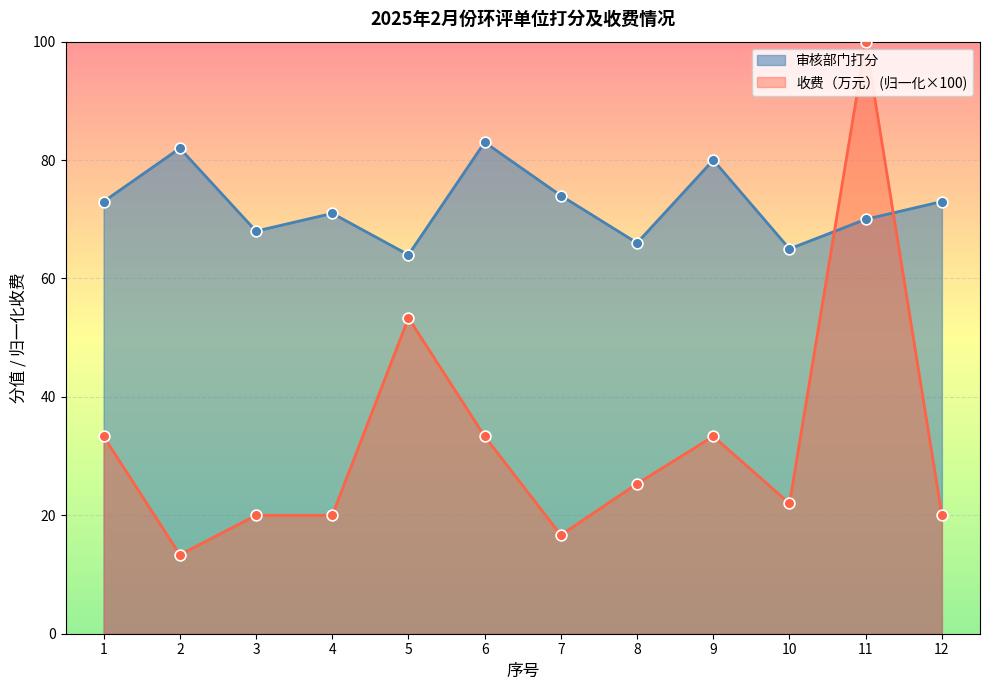

Which series contains the lowest Y value?

收费（万元）